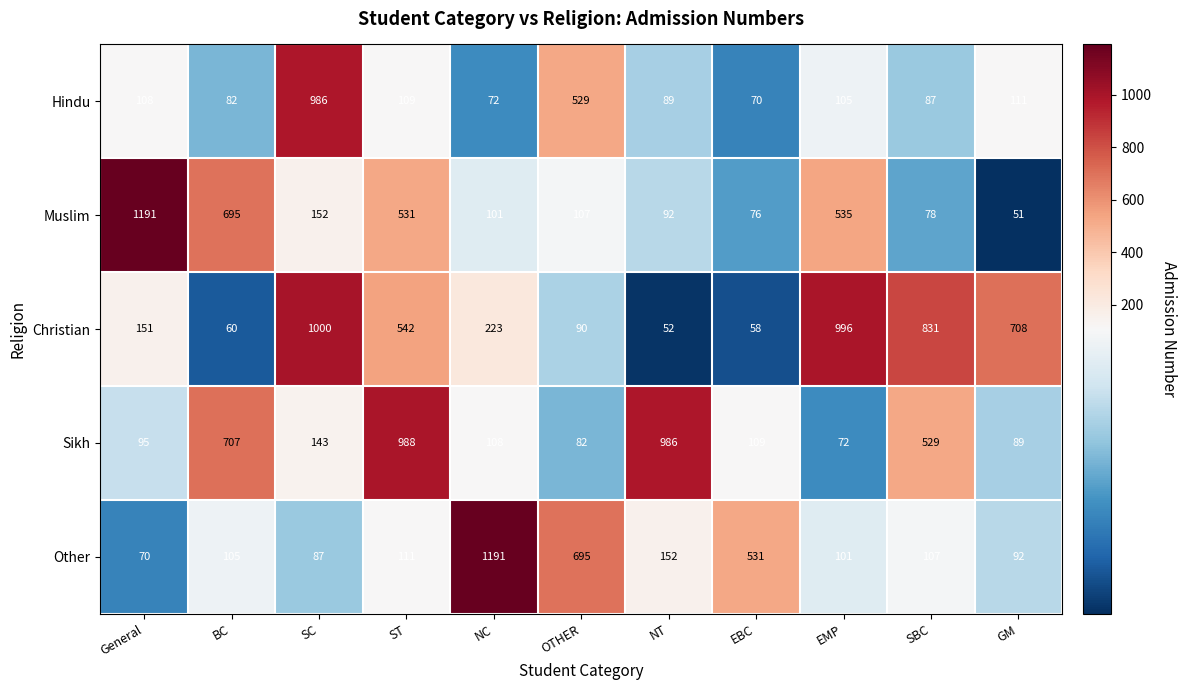

At which label is Hindu closest to 528?

OTHER